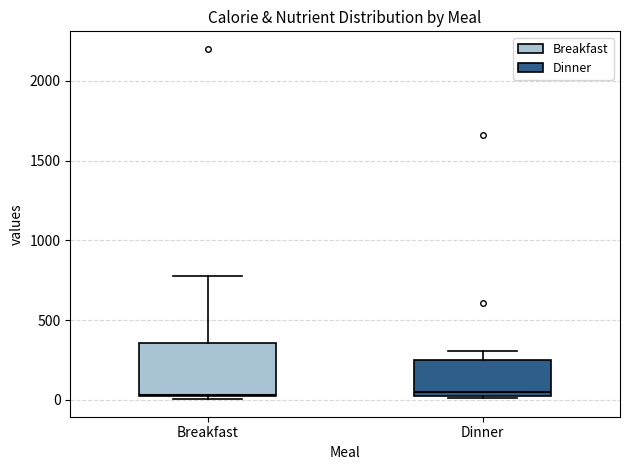

Reading left to right, transcribe this box plot: for each box, give where its median line is, the range the box spans, and where its two whiskers end, as read against the y-axis. The values are not printed on the chart, so give them approximately, as read against the axis.

Breakfast: median 50, box 0 to 350, whiskers 0 (just below the box's lower edge) to 800
Dinner: median 50 (just above the box's lower edge), box 50 to 250, whiskers 0 to 300